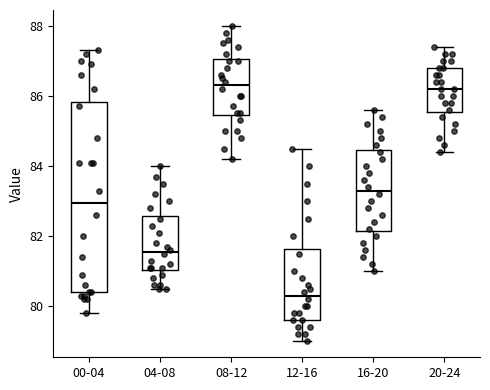

Which box is the tallest, from its lower edge to its upper edge?

00-04